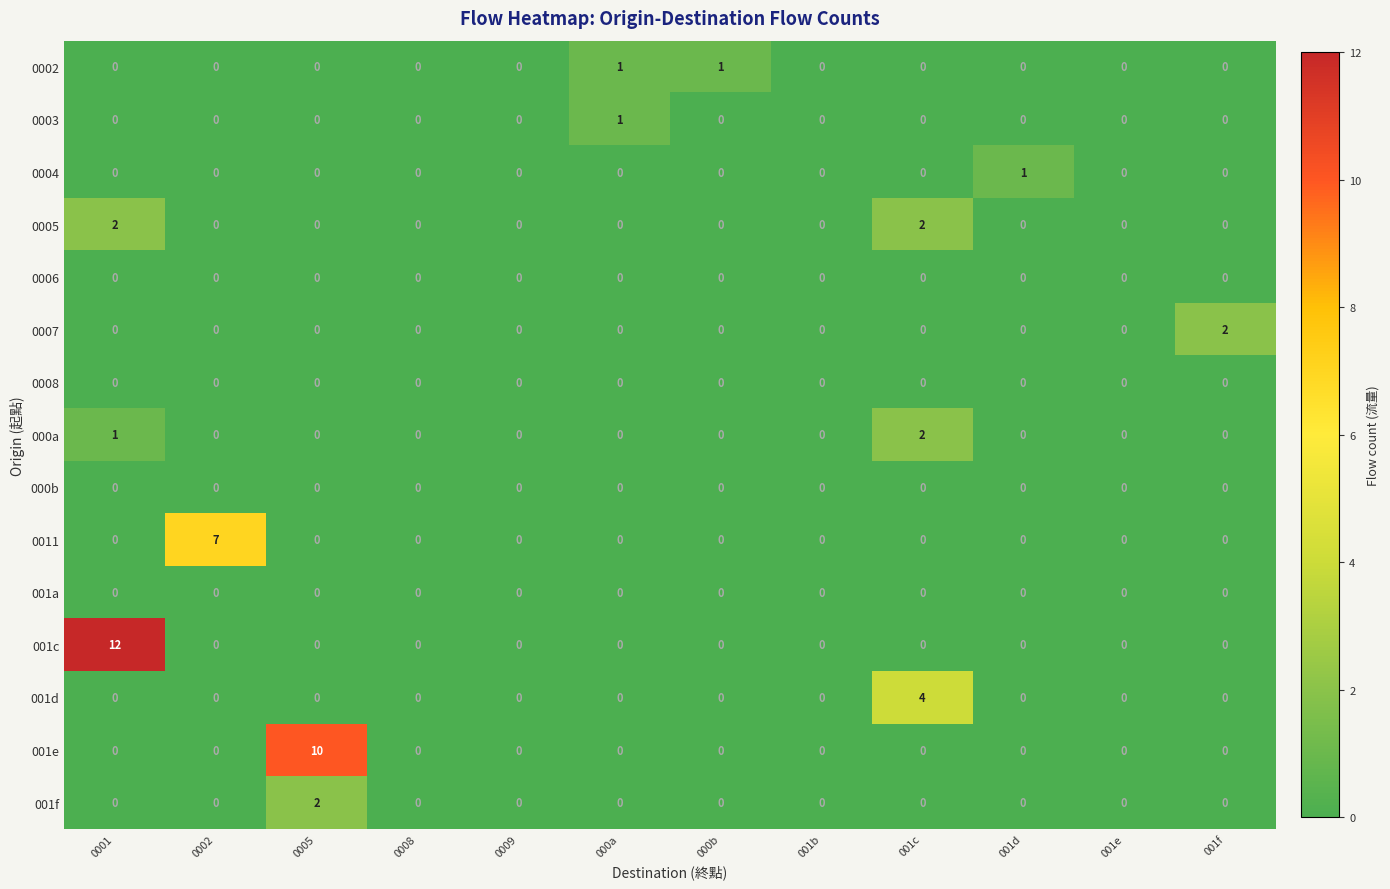

True or false: 0011 has a value of -4 at 000b.

False